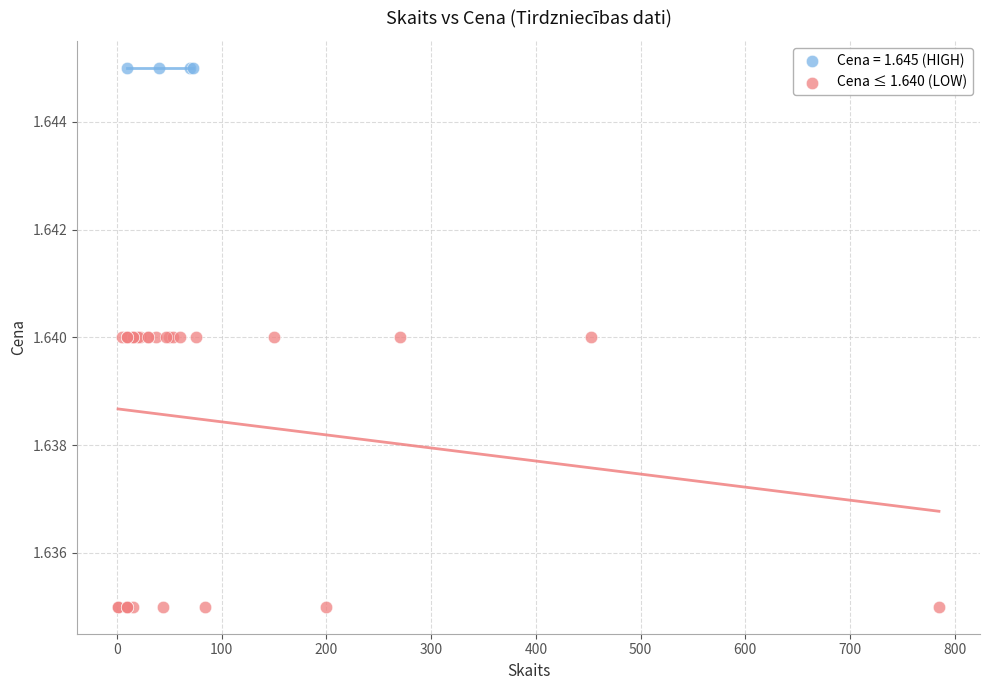

Which series contains the lowest Y value?

Cena ≤ 1.640 (LOW)